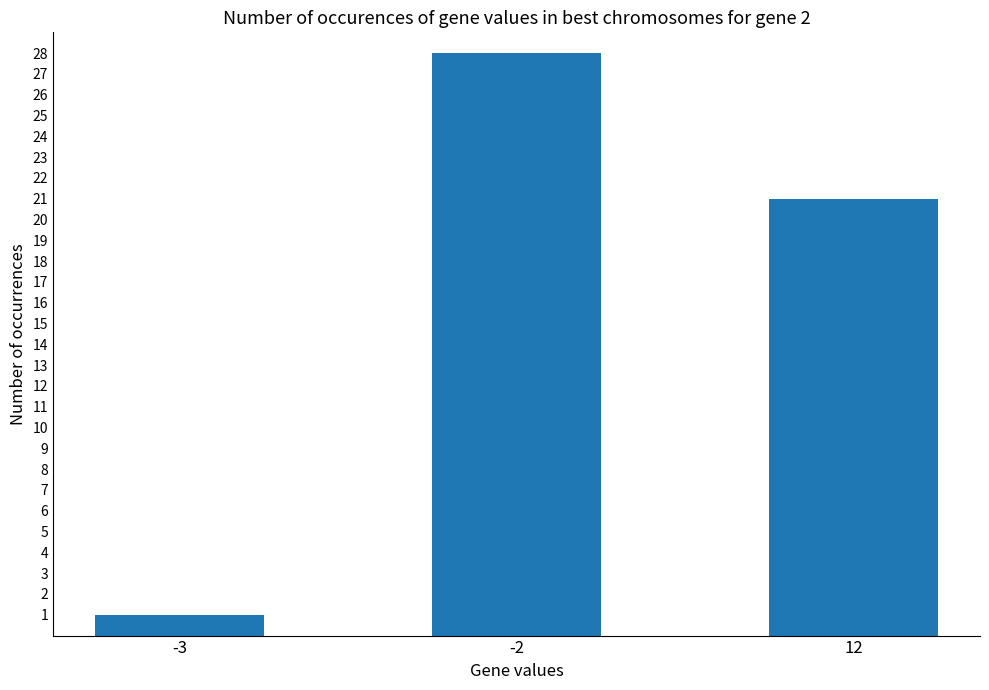

List the labels in order of value, smallest first.

-3, 12, -2